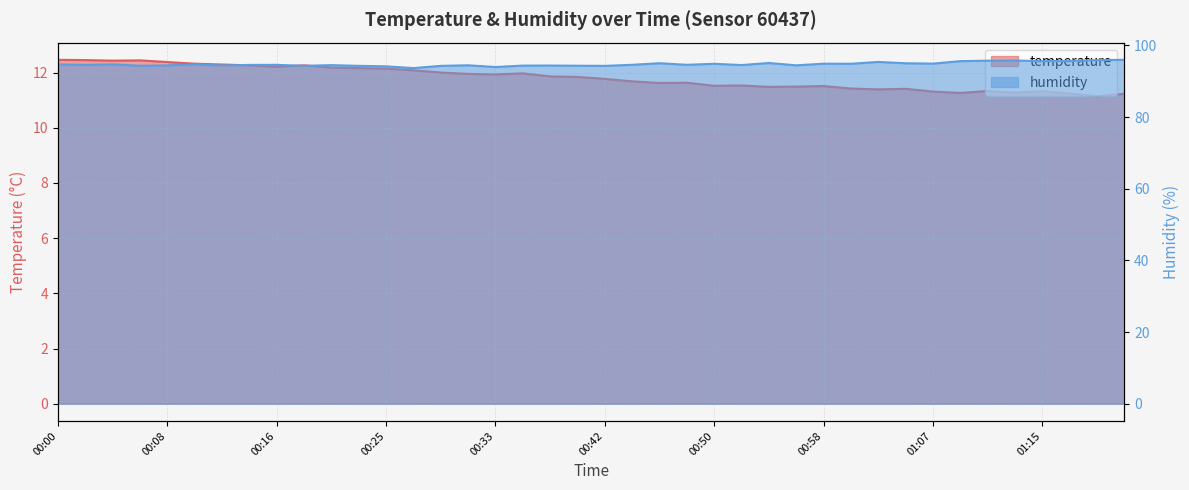

Which series has the widest spread of values?

humidity